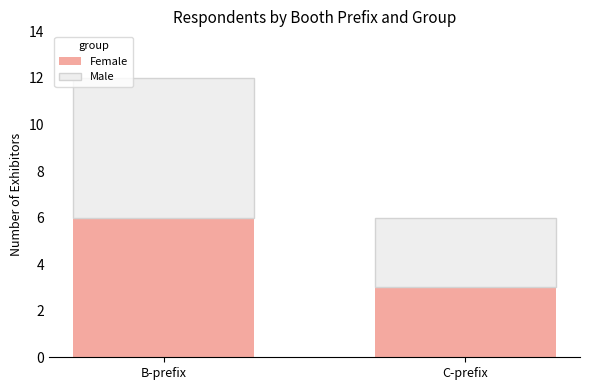

How many bars are there in total?

2